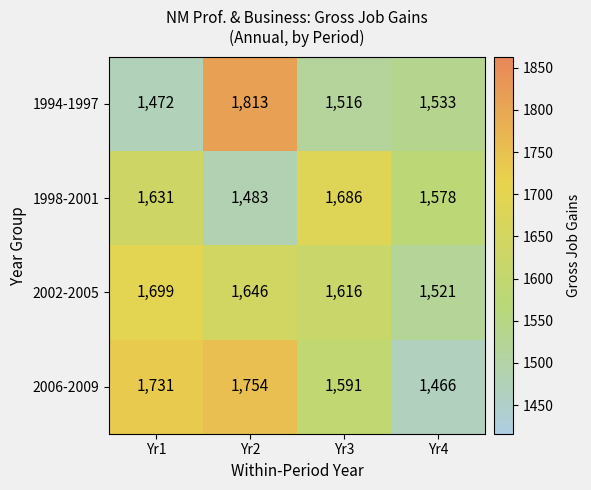

What is the maximum value shown in the chart?

1813